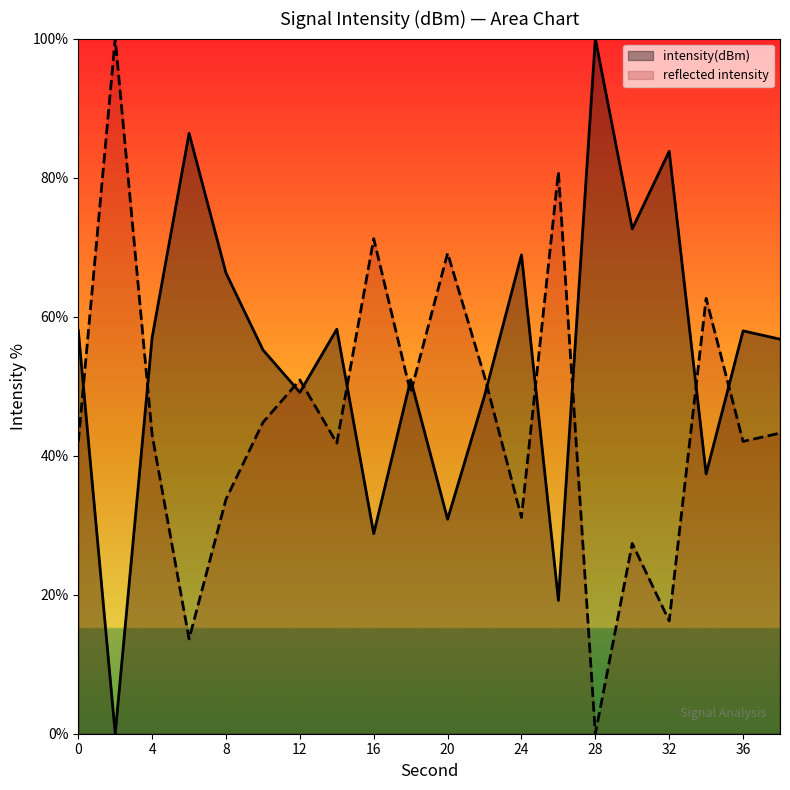

Where is the first local maximum?

6